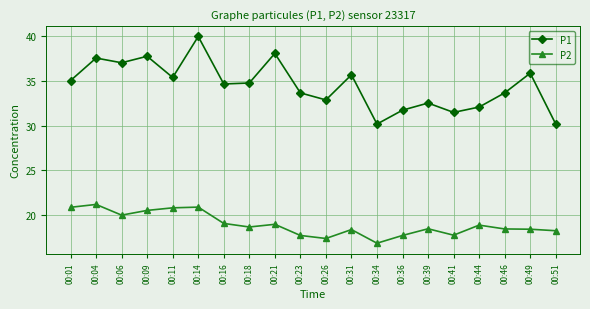

True or false: P1 and P2 cross at least once.

False